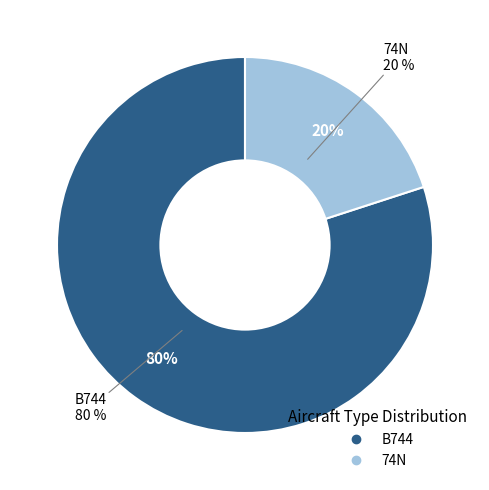

To the nearest percent, what is the average slice percentage?

50%